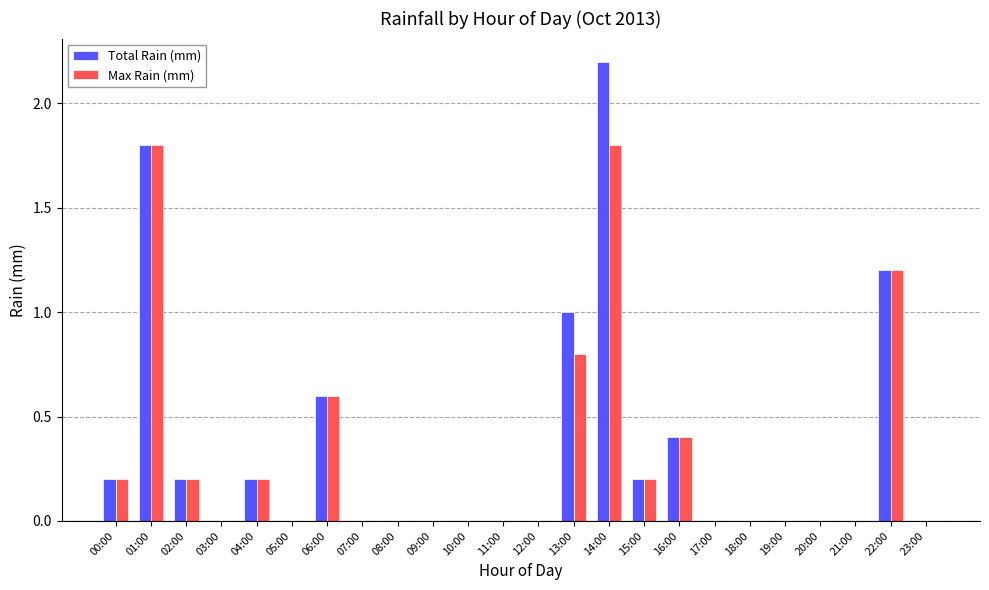

How many groups of bars are there?

24